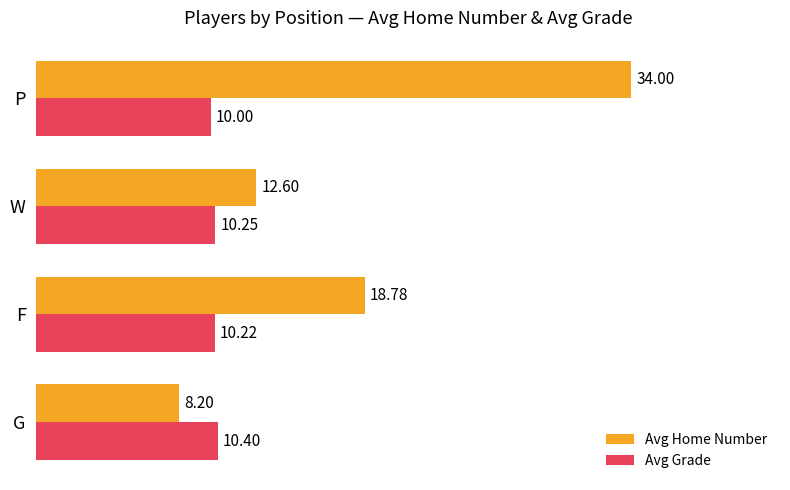

Which series has the widest spread of values?

Avg Home Number